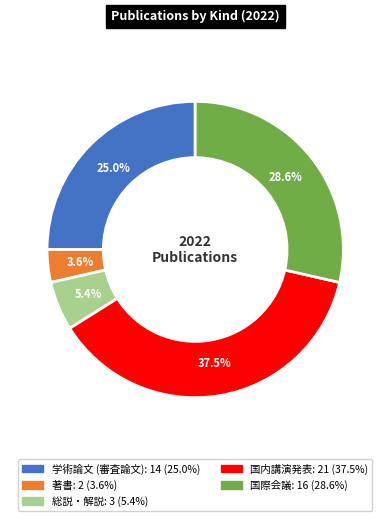

Is the sum of 学術論文 (審査論文) and 国際会議 greater than half?

Yes